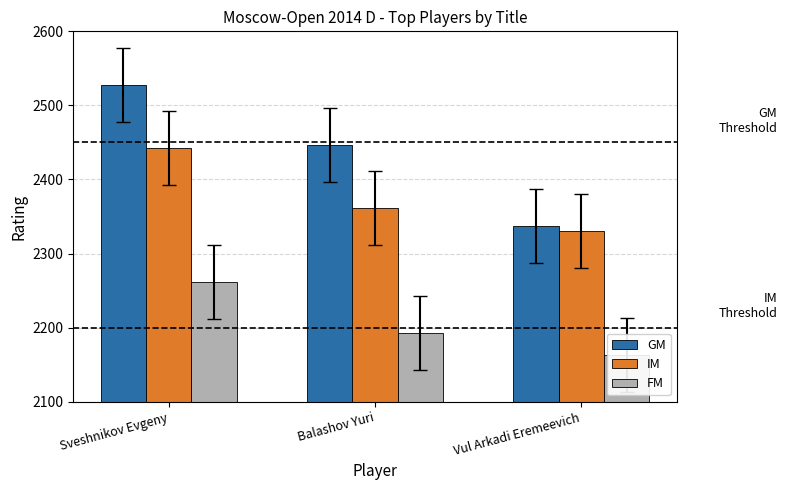

List the series in order of their overall mean, lowest first.

FM, IM, GM